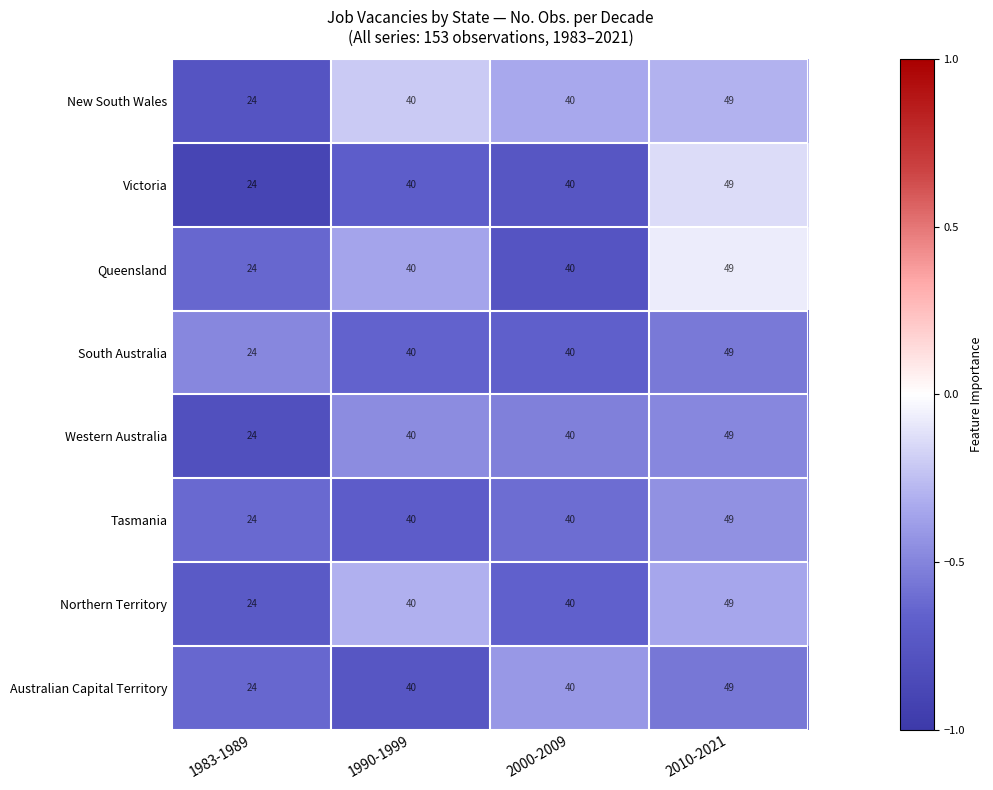

The value of Queensland at 2000-2009 is 40. True or false?

True